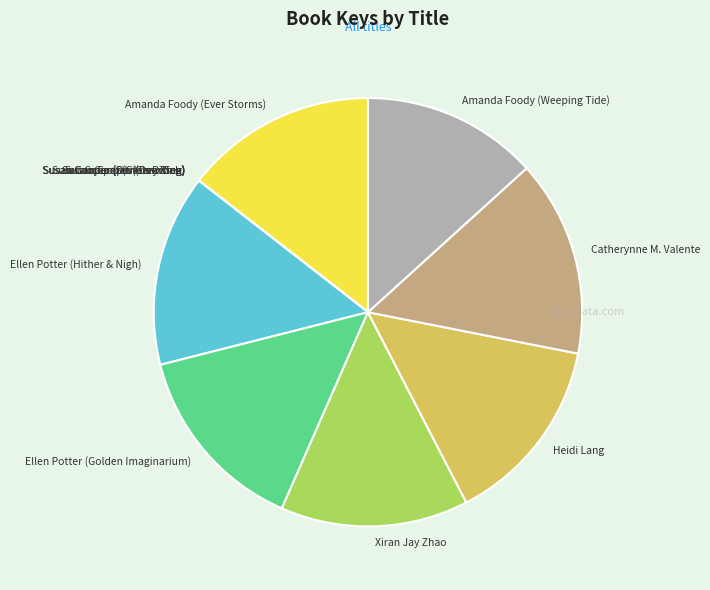

Do Heidi Lang and Ellen Potter (Hither & Nigh) together represent more than half of the pie?

No